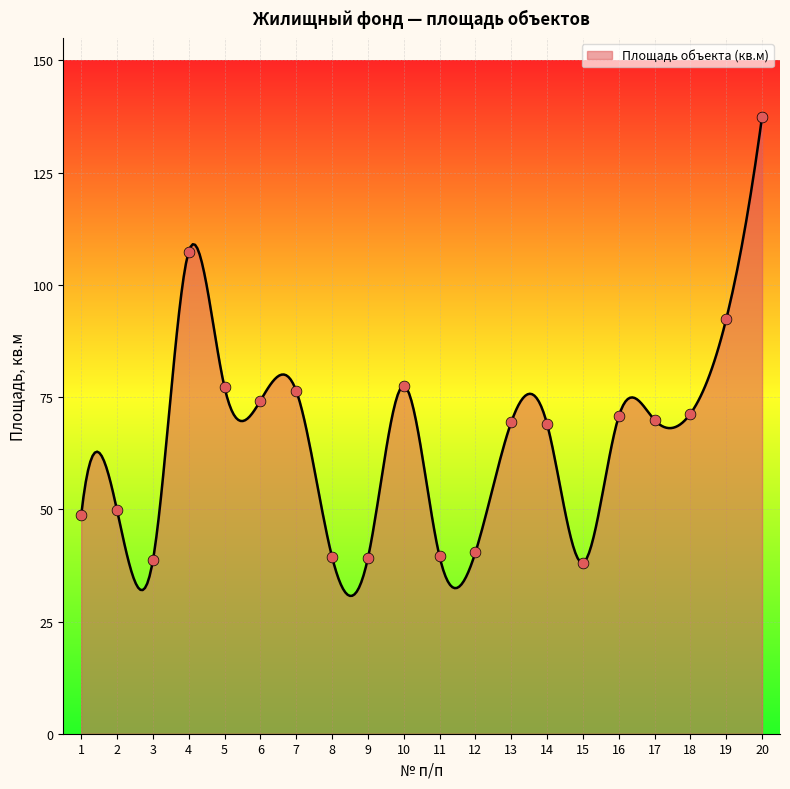

Between 2 and 17, which is larger?

17